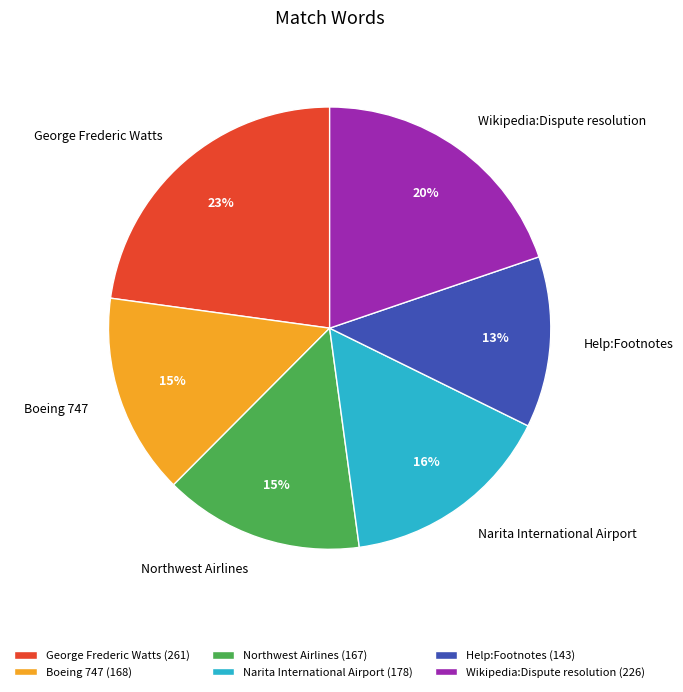

True or false: Northwest Airlines accounts for 5% of the total.

False